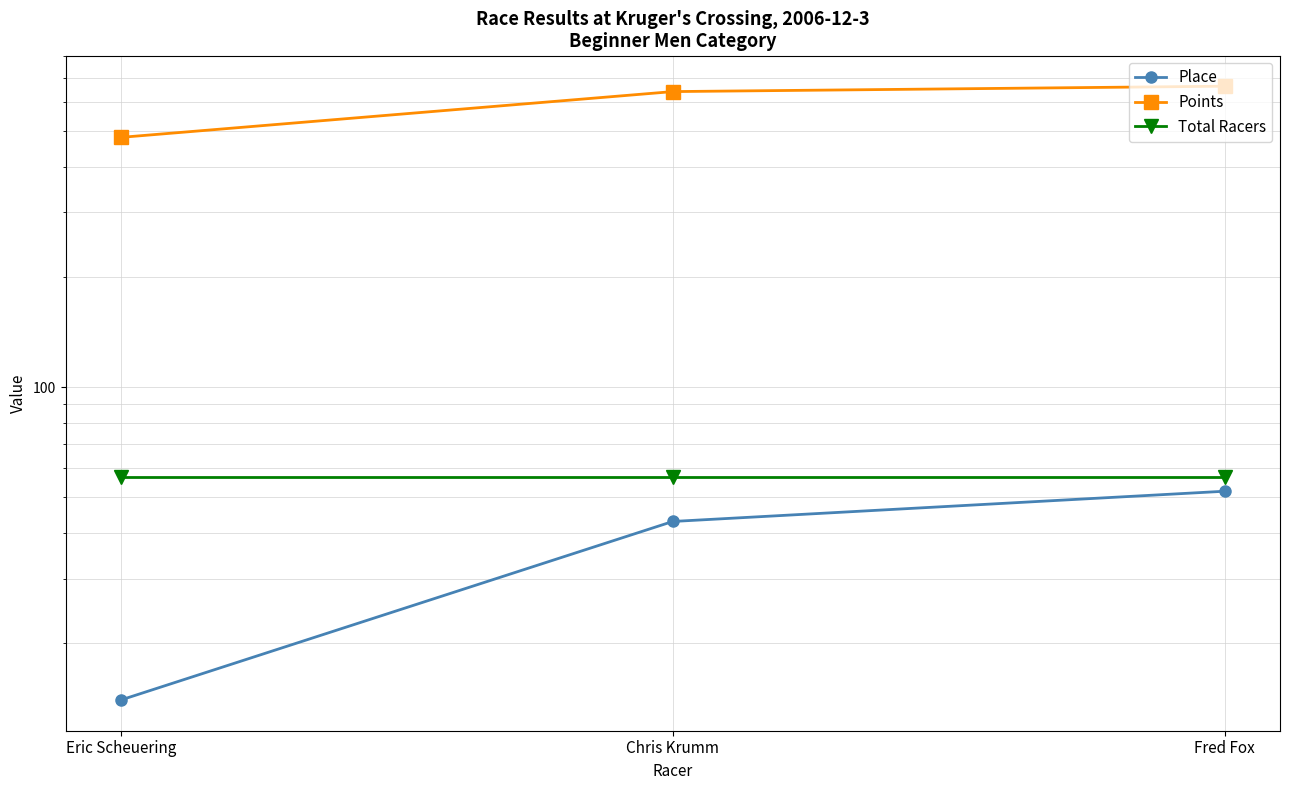

Read the Place value at Fred Fox.

52.0